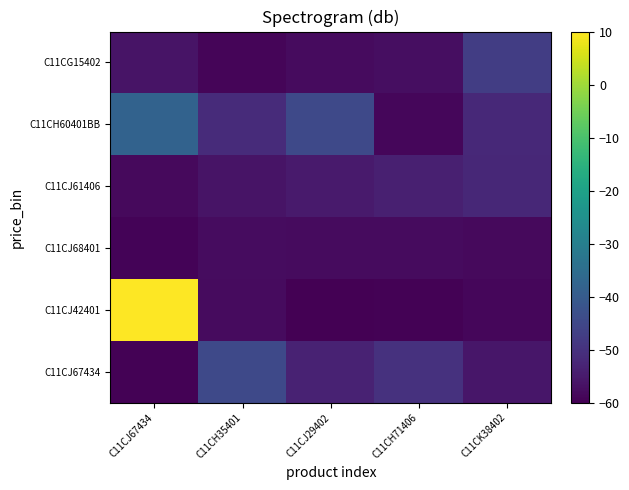

Reading left to right, transcribe all the data shown in this chart.

C11CJ67434: C11CJ67434=-59.6	C11CH35401=-44.5	C11CJ29402=-53.3	C11CH71406=-50.0	C11CK38402=-55.9
C11CJ42401: C11CJ67434=10.0	C11CH35401=-57.9	C11CJ29402=-60.0	C11CH71406=-59.5	C11CK38402=-58.7
C11CJ68401: C11CJ67434=-59.2	C11CH35401=-57.6	C11CJ29402=-57.9	C11CH71406=-57.9	C11CK38402=-58.1
C11CJ61406: C11CJ67434=-58.1	C11CH35401=-56.3	C11CJ29402=-54.9	C11CH71406=-53.7	C11CK38402=-52.2
C11CH60401BB: C11CJ67434=-38.0	C11CH35401=-51.3	C11CJ29402=-44.5	C11CH71406=-58.7	C11CK38402=-51.9
C11CG15402: C11CJ67434=-56.3	C11CH35401=-58.9	C11CJ29402=-58.0	C11CH71406=-57.3	C11CK38402=-47.2